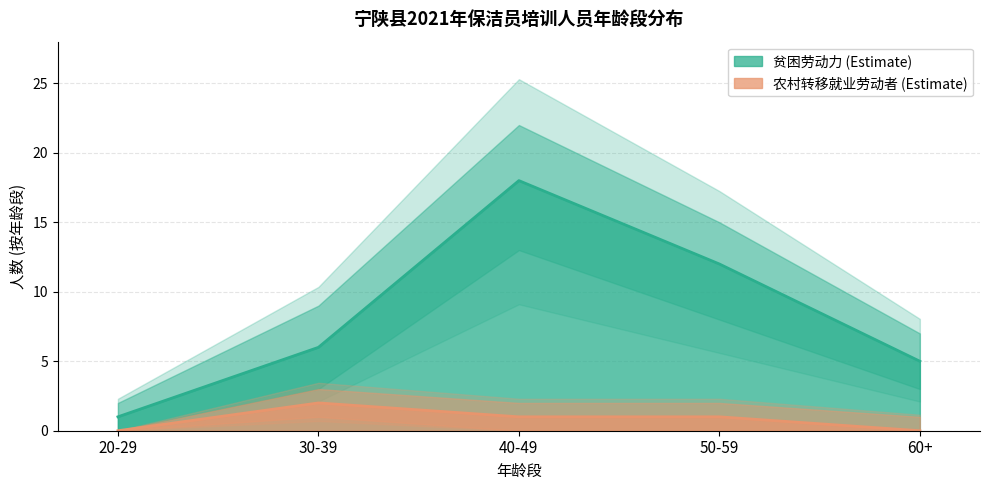

True or false: 贫困劳动力 has a value of 2 at 20-29.

False